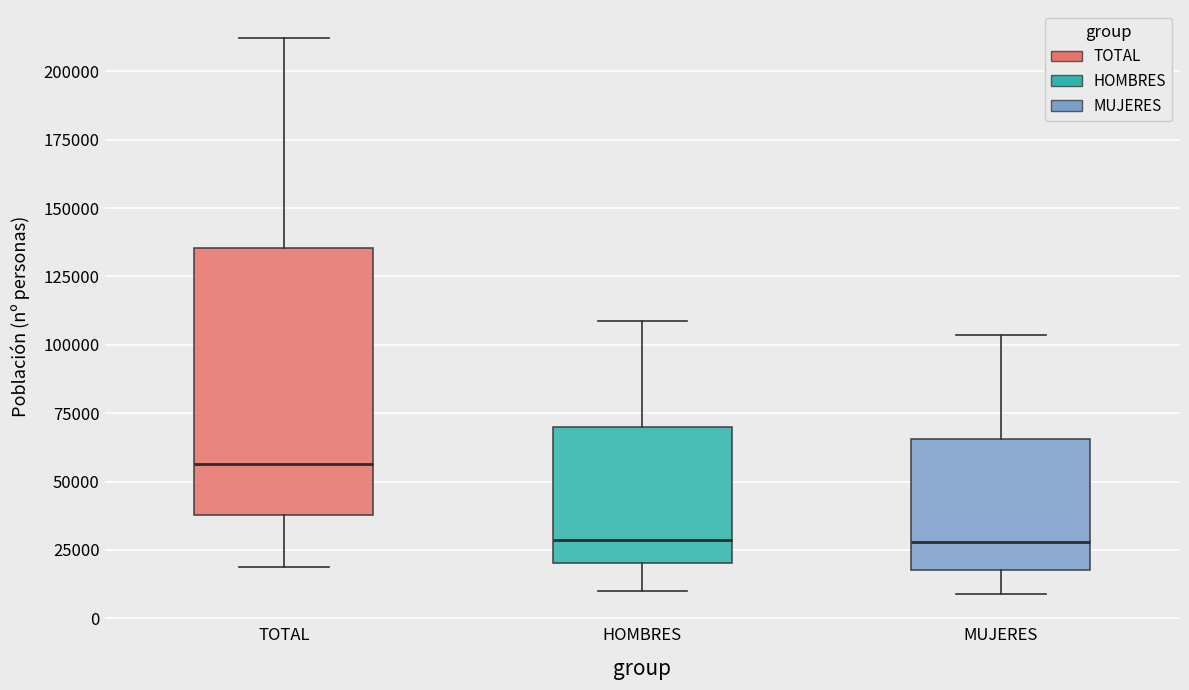

Reading left to right, read every box against the y-axis: the position of its median line, the range the box covers, and the ends of its whiskers. The values are not printed on the chart, so give them approximately, as read against the axis.

TOTAL: median 55000, box 40000 to 135000, whiskers 20000 to 210000
HOMBRES: median 30000, box 20000 to 70000, whiskers 10000 to 110000
MUJERES: median 30000, box 20000 to 65000, whiskers 10000 to 105000